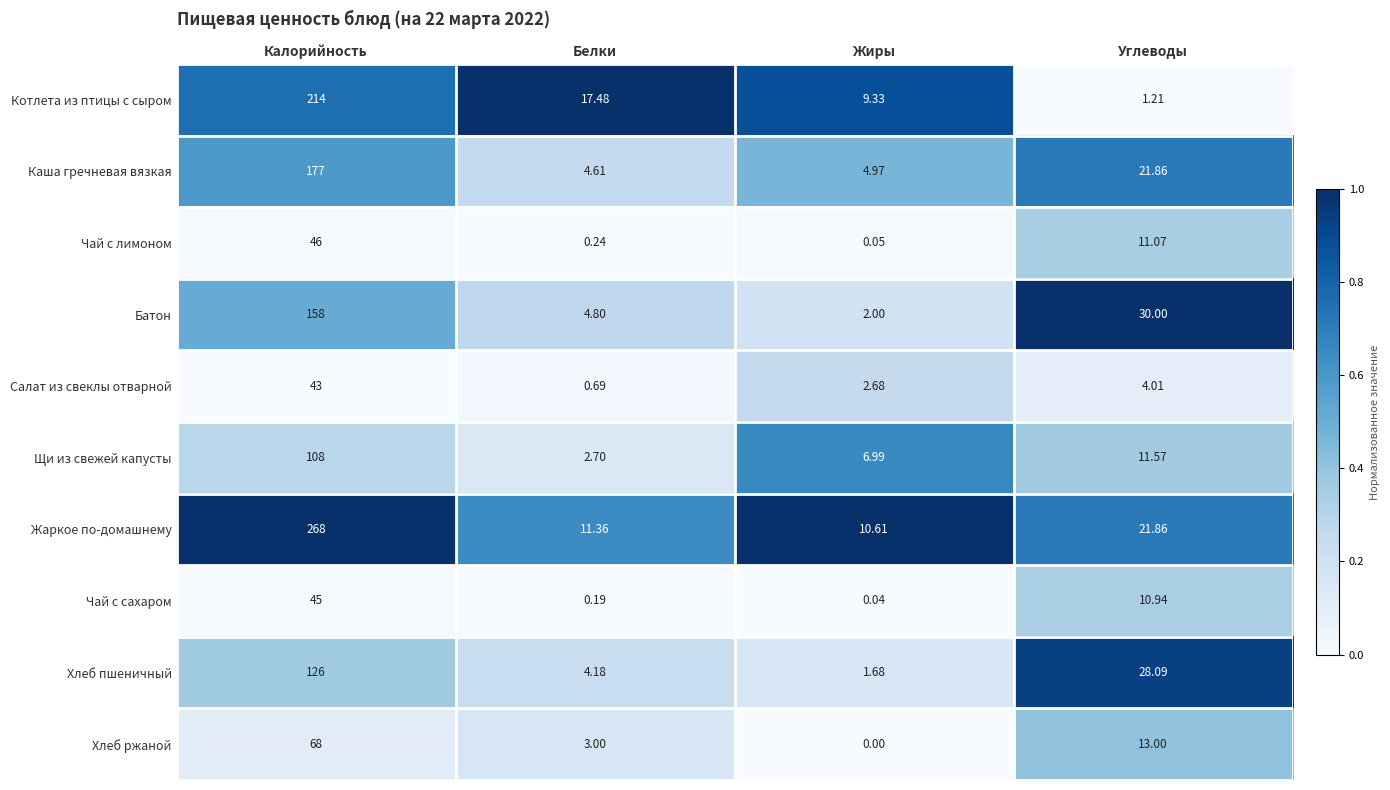

Rank the series by their maximum value, from highest to lowest.

Жаркое по-домашнему, Котлета из птицы с сыром, Каша гречневая вязкая, Батон, Хлеб пшеничный, Щи из свежей капусты, Хлеб ржаной, Чай с лимоном, Чай с сахаром, Салат из свеклы отварной